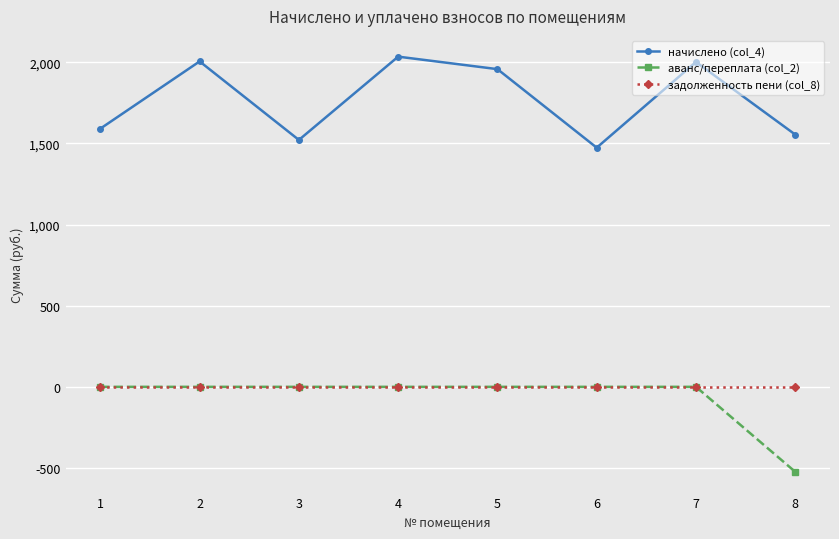

How many lines are shown in the chart?

3